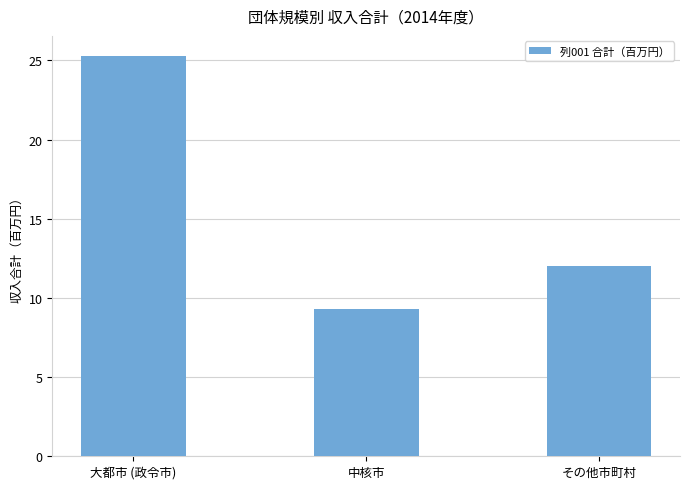

How many bars are there in total?

3